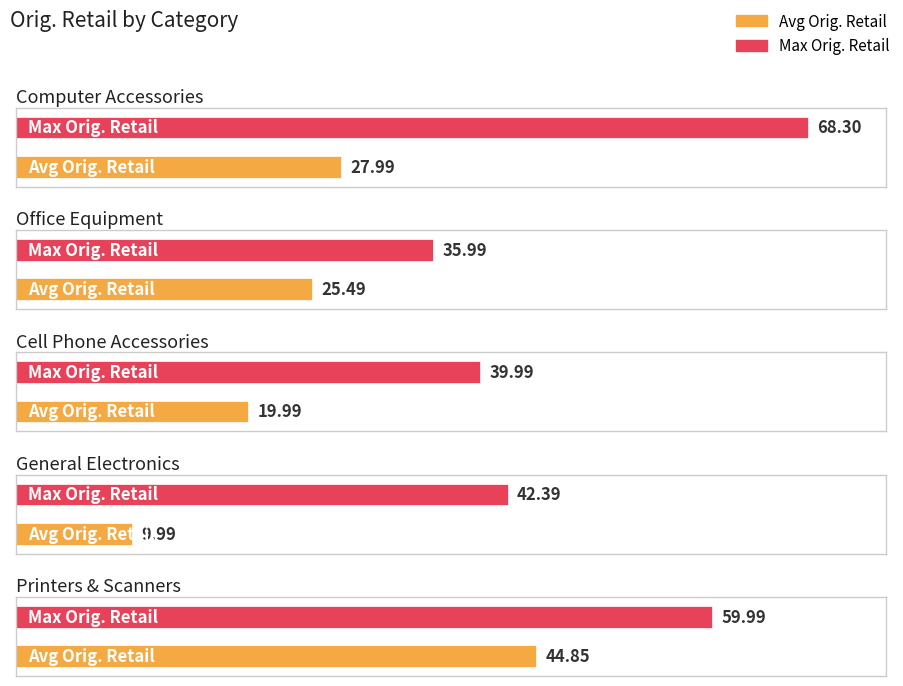

Is the value of Avg Orig. Retail at Printers & Scanners greater than the value of Max Orig. Retail at Printers & Scanners?

No